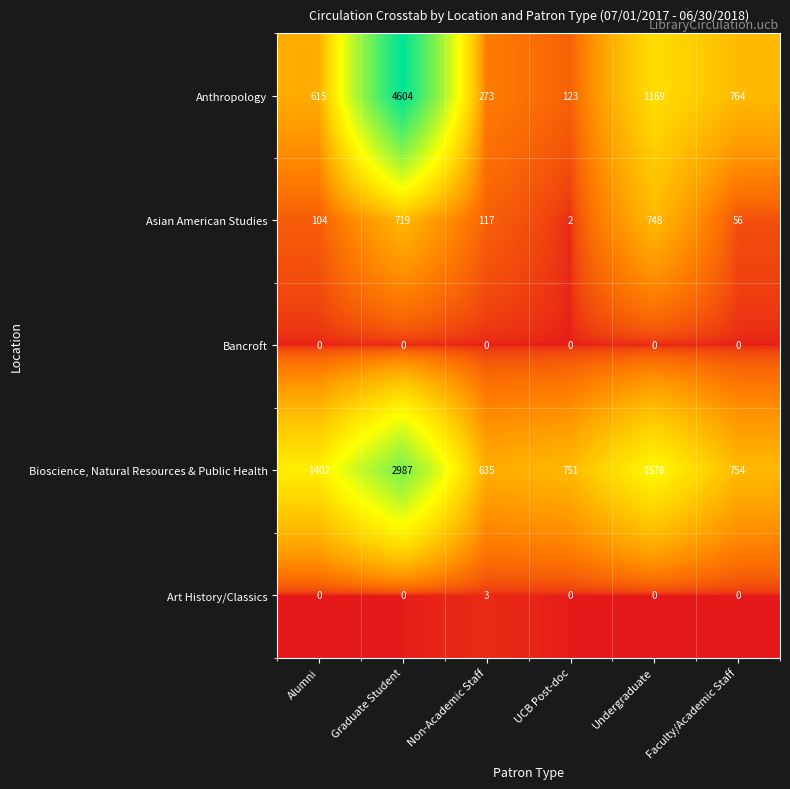

True or false: Anthropology has a value of 410 at Faculty/Academic Staff.

False